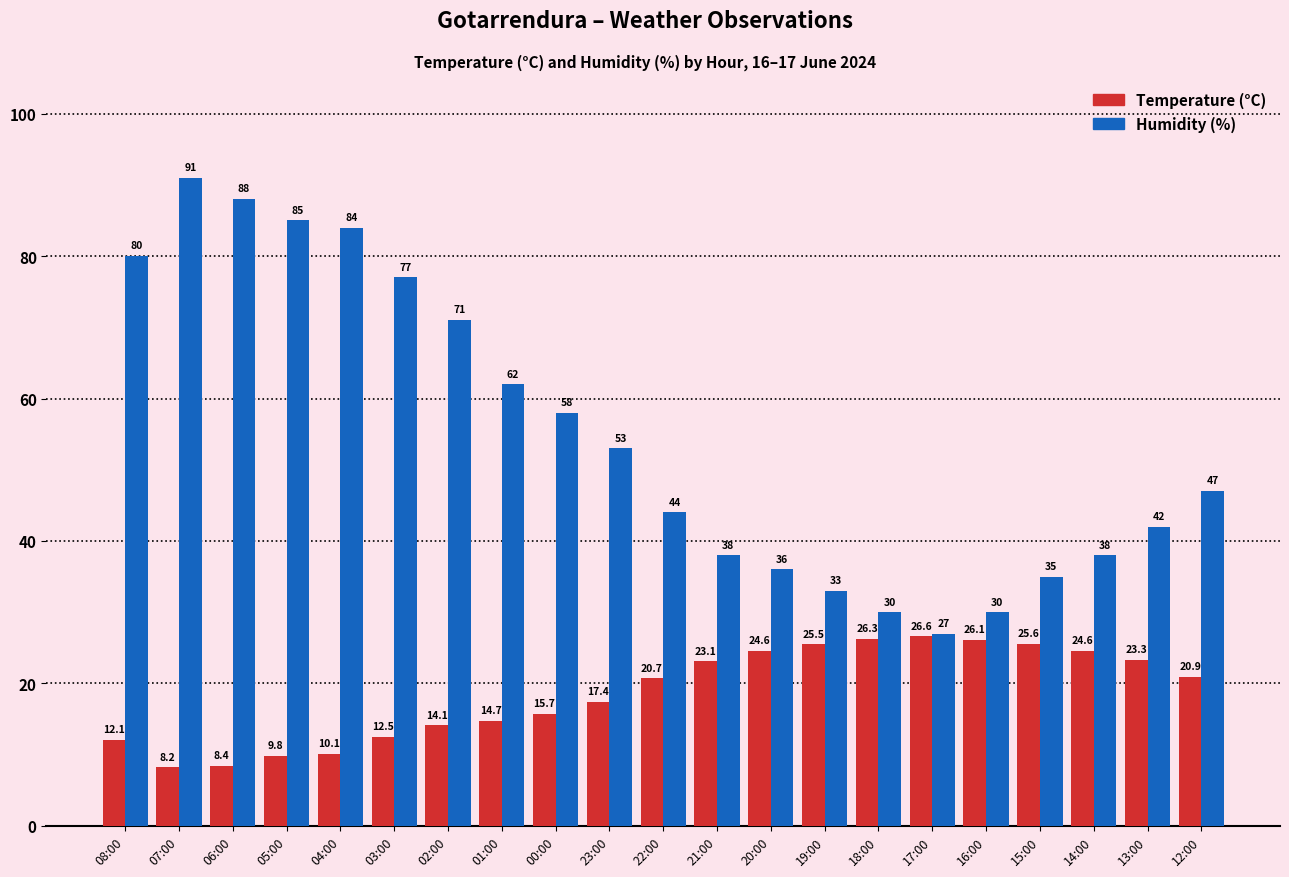

Which series has the widest spread of values?

Humidity (%)